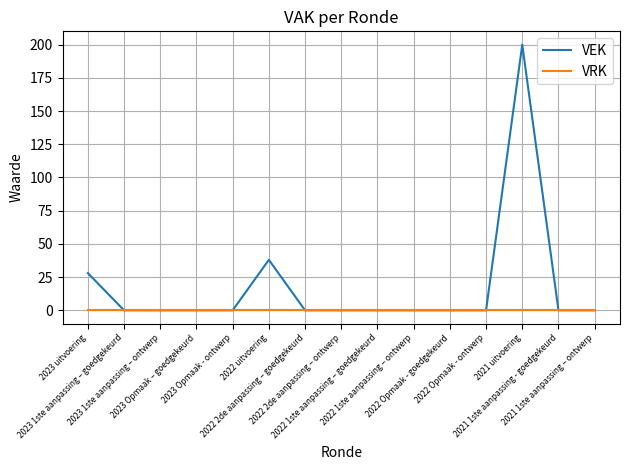

Which series has the widest spread of values?

VEK